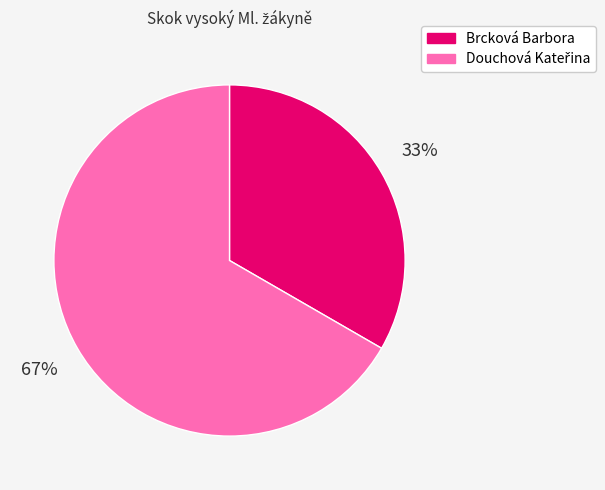

To the nearest percent, what is the average slice percentage?

50%